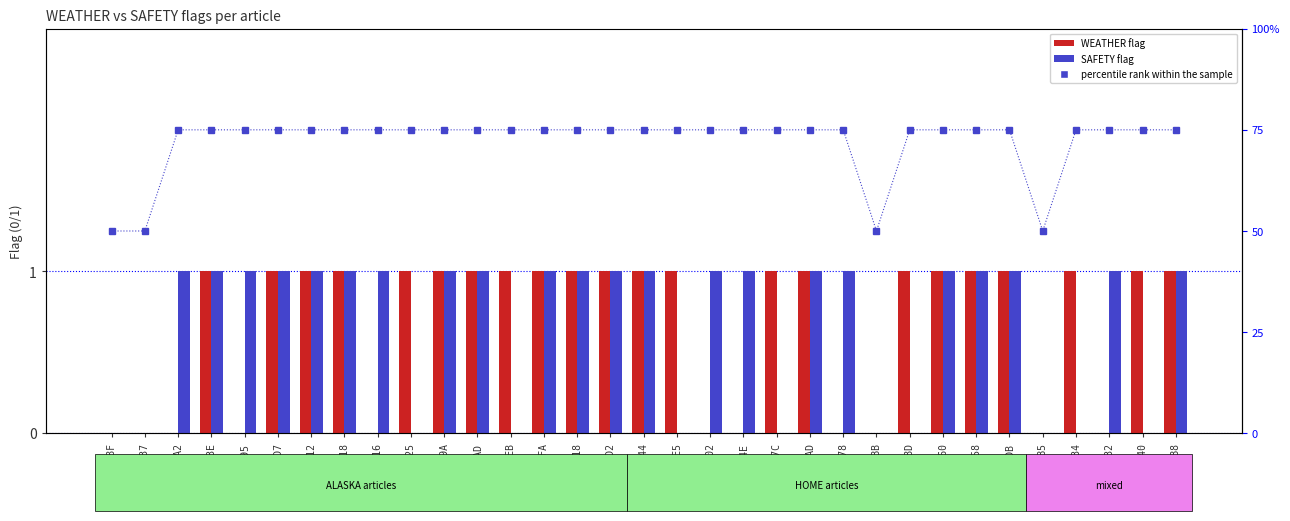

Which category has the lowest value in the SAFETY series?

26DB948F